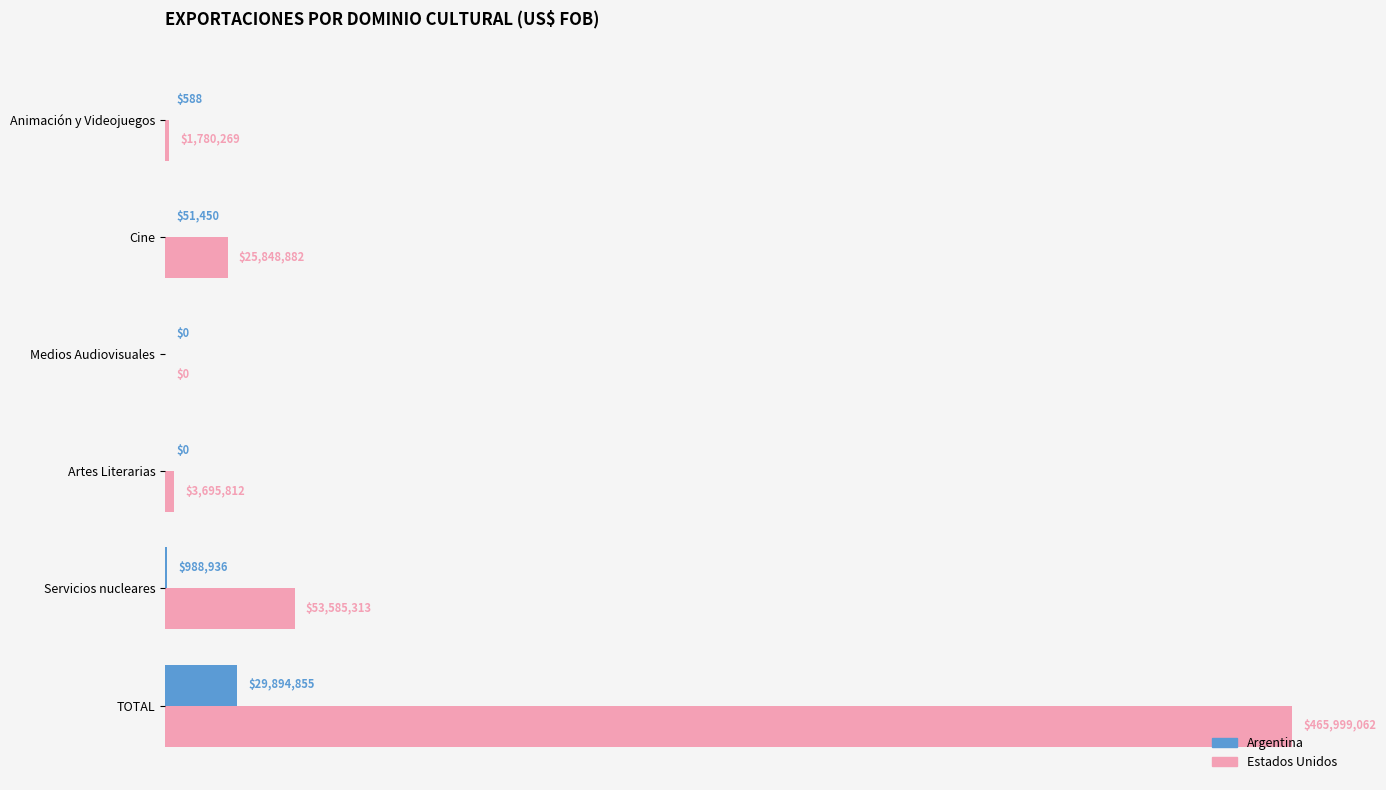

Which category has the lowest value in the Estados Unidos series?

Medios Audiovisuales